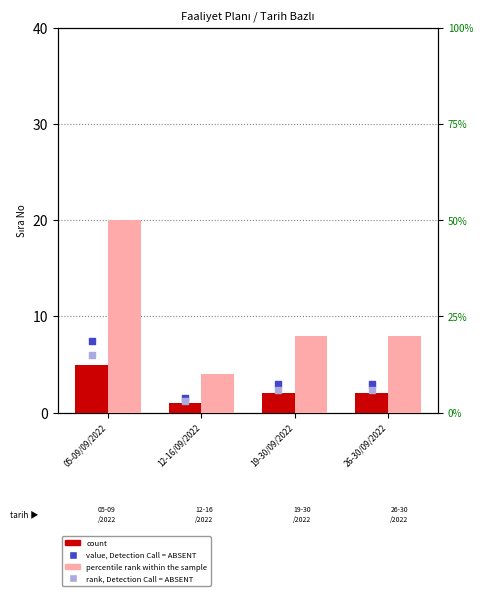

At how many categories does at least one series exceed 1?

4